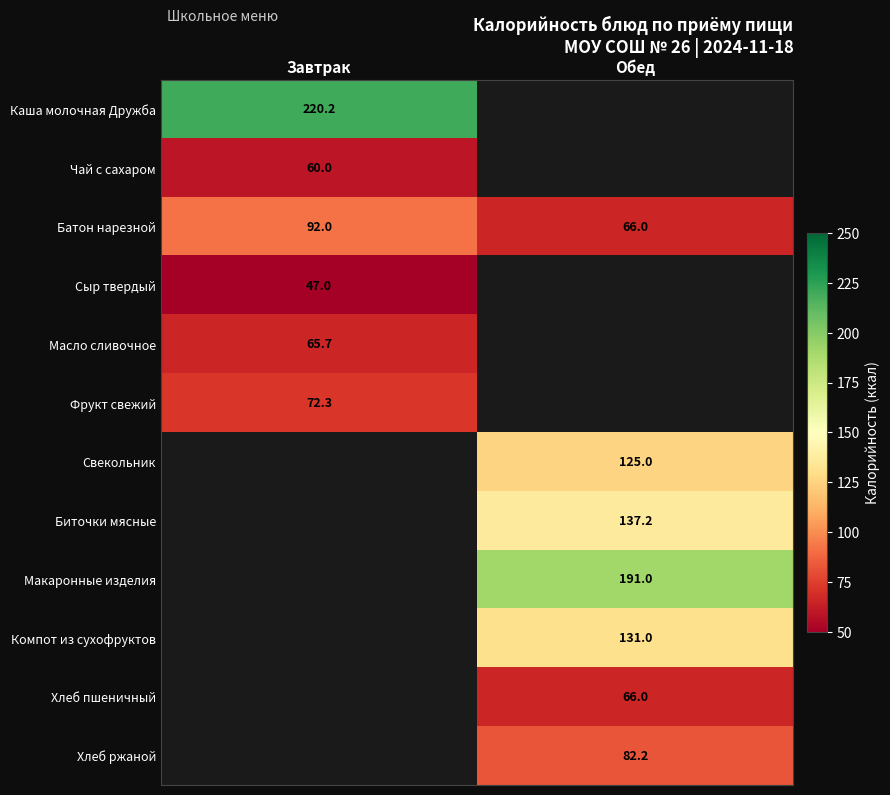

Is the value of Масло сливочное at Завтрак greater than the value of Хлеб пшеничный at Обед?

No